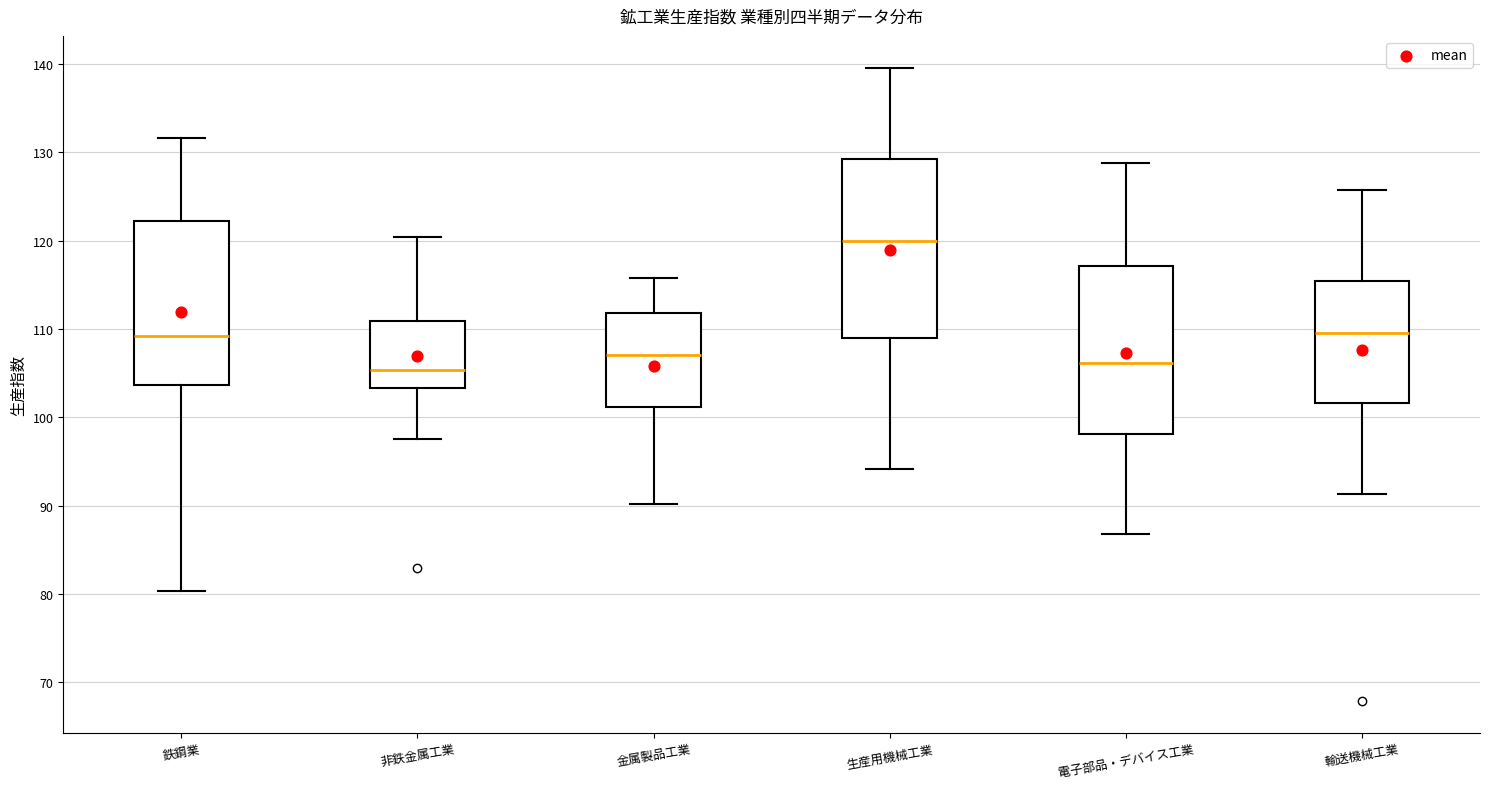

Reading left to right, read every box against the y-axis: the position of its median line, the range the box covers, and the ends of its whiskers. The values are not printed on the chart, so give them approximately, as read against the axis.

鉄鋼業: median 109, box 104 to 122, whiskers 80 to 132
非鉄金属工業: median 105, box 103 to 111, whiskers 98 to 120
金属製品工業: median 107, box 101 to 112, whiskers 90 to 116
生産用機械工業: median 120, box 109 to 129, whiskers 94 to 140
電子部品・デバイス工業: median 106, box 98 to 117, whiskers 87 to 129
輸送機械工業: median 110, box 102 to 115, whiskers 91 to 126